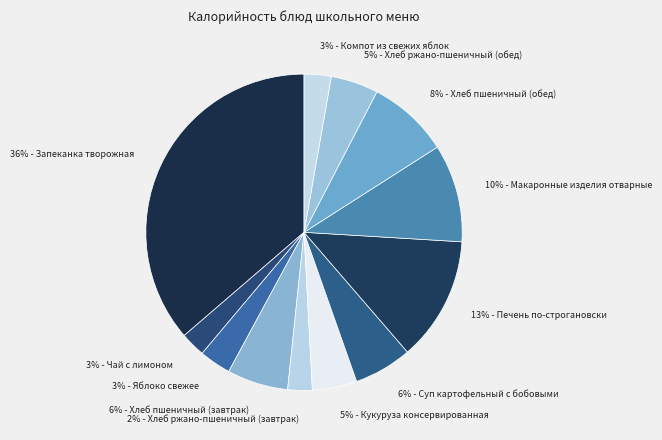

To the nearest percent, what is the average slice percentage?

8%